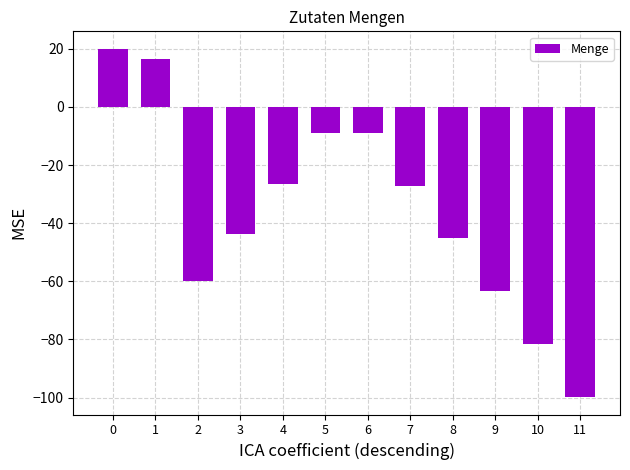

What is the change in value from 8 to 11?

-54.6